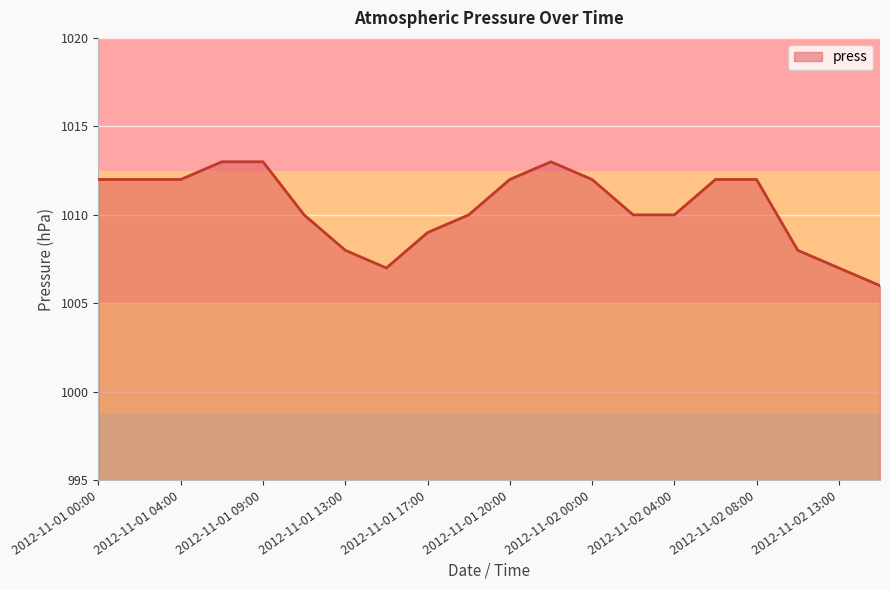

What is the smallest value displayed?

1006